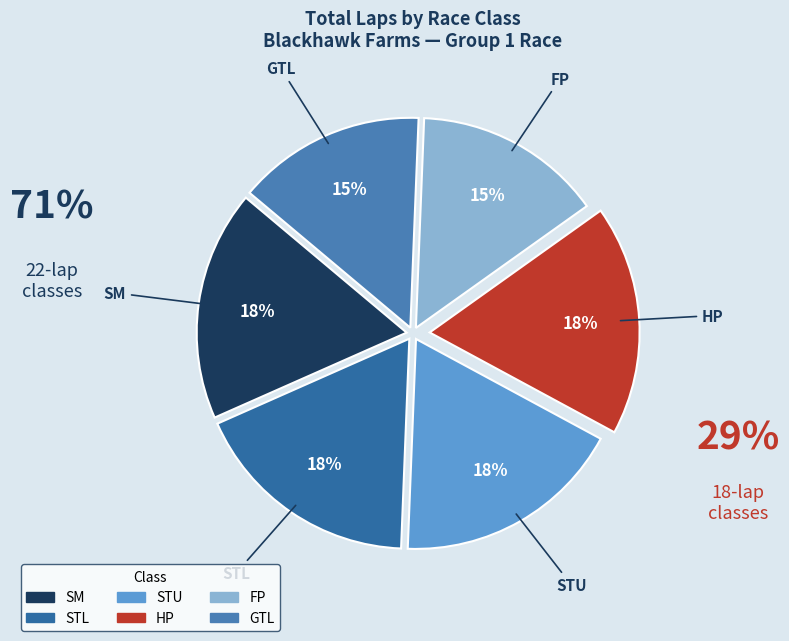

The GTL slice represents 29% of the pie. True or false?

False